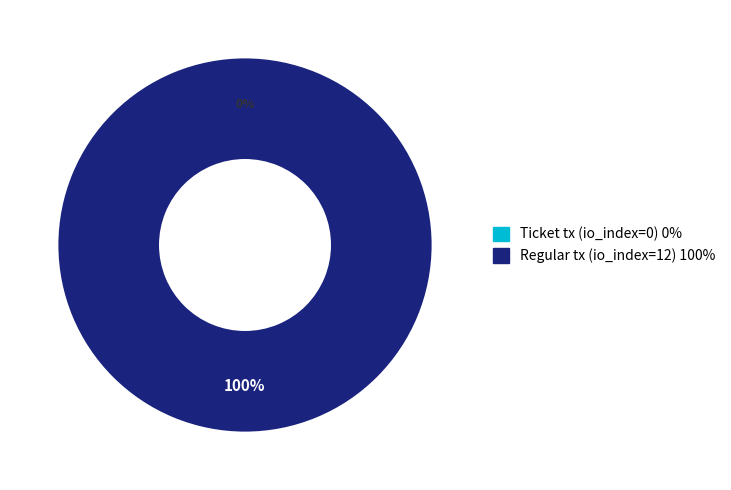

Rank the categories by value from highest to lowest.

Regular tx (io_index=12), Ticket tx (io_index=0)